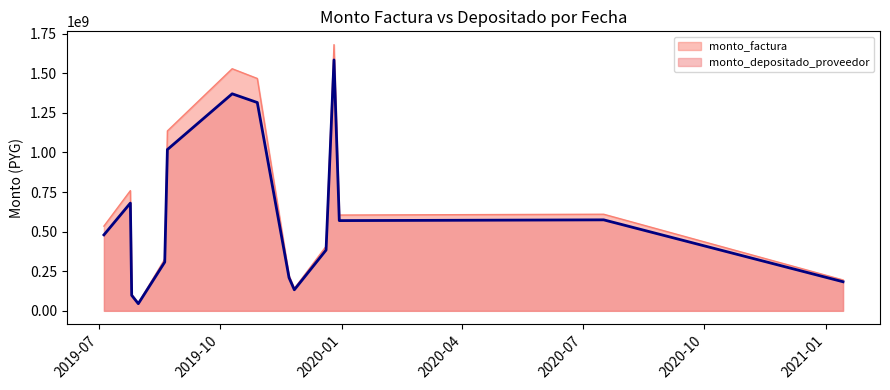

At which label does monto_factura first exceed 534934672?

2019-07-25